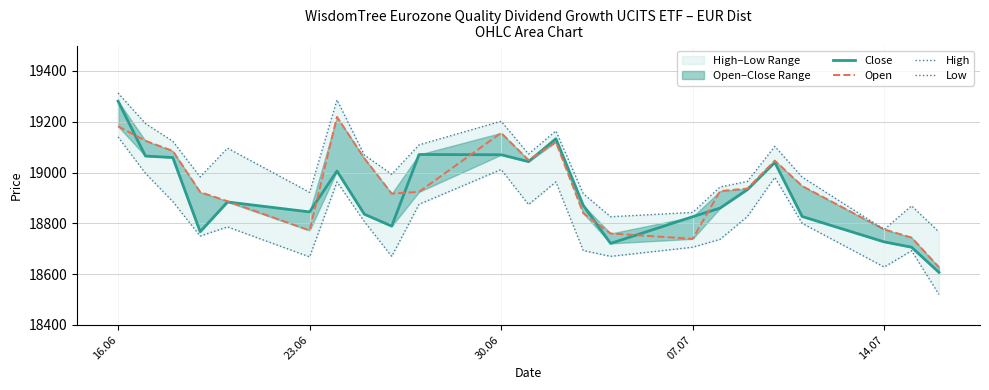

How many lines are shown in the chart?

4